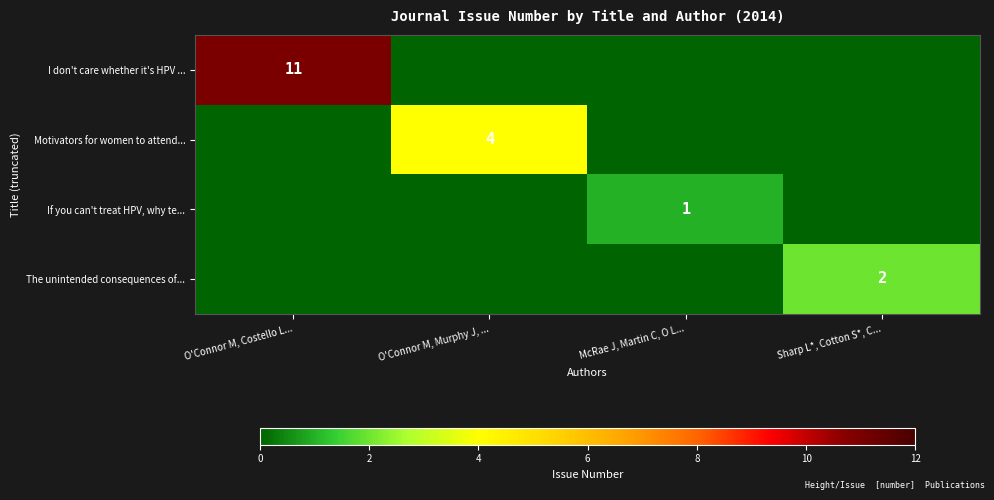

What is the total value across all series at O'Connor M, Murphy J, ...?

4